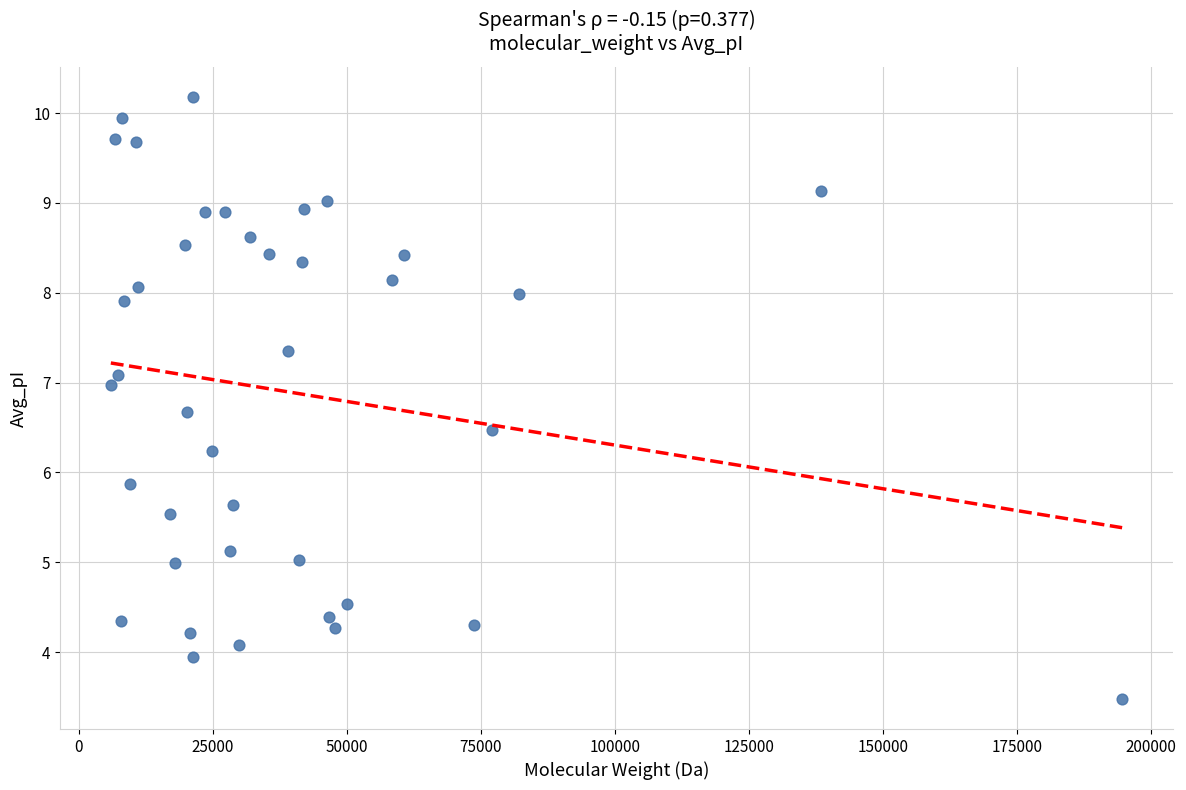

What is the range of X values (max minus min)?

188607.4